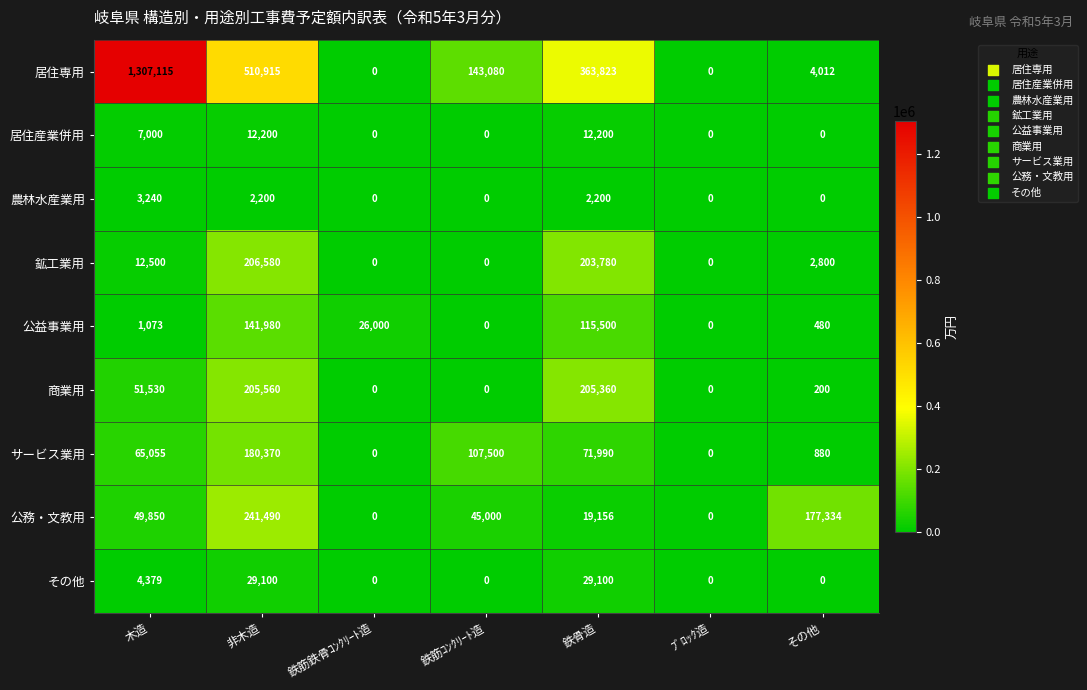

The value of 居住産業併用 at 非木造 is 20888. True or false?

False